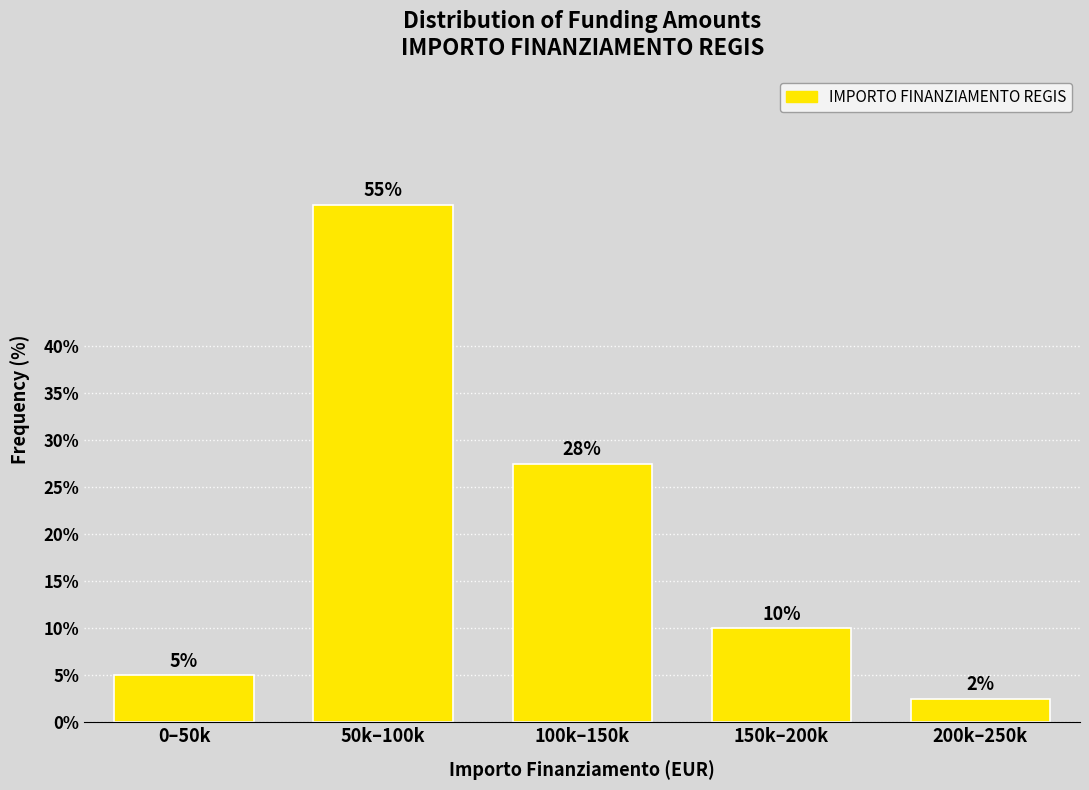

Between 100k–150k and 150k–200k, which is larger?

100k–150k